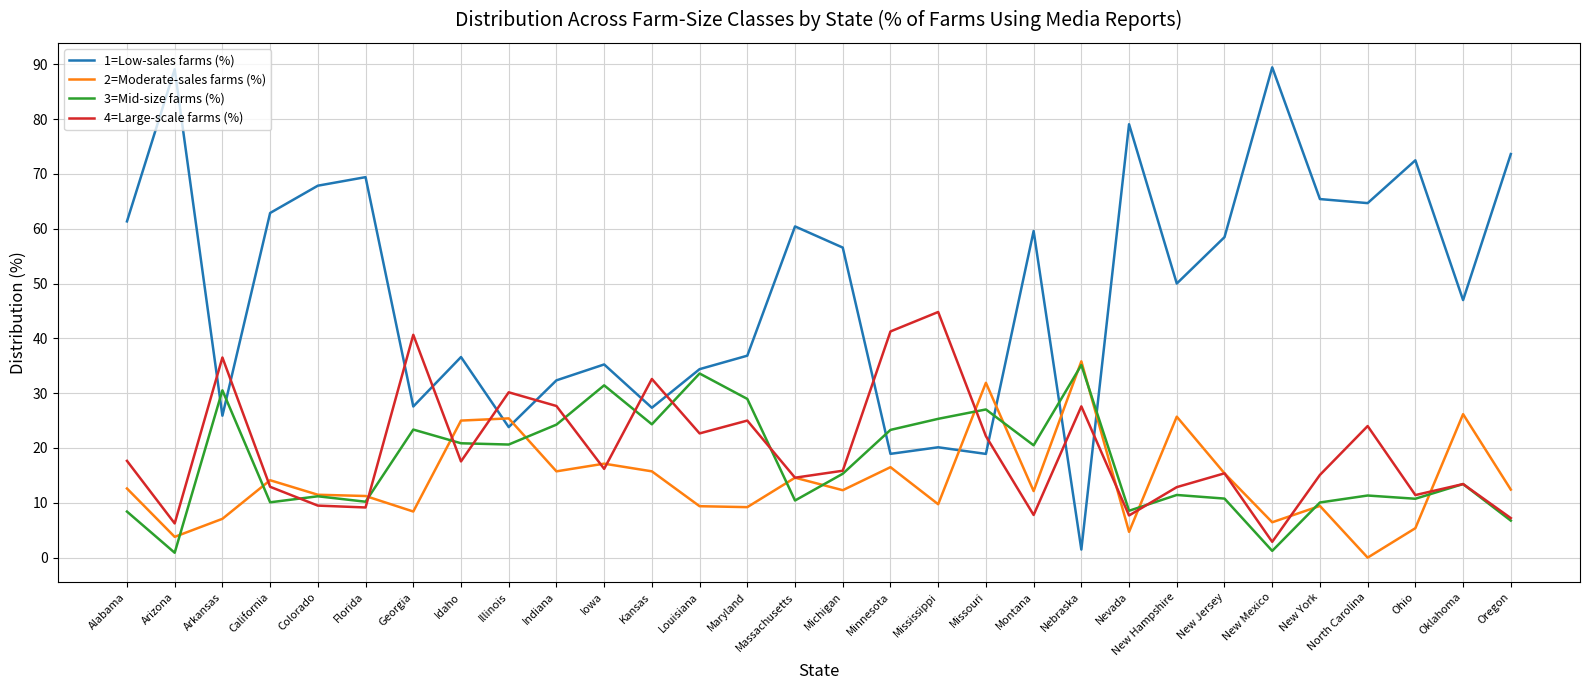

How many series are shown in this chart?

4